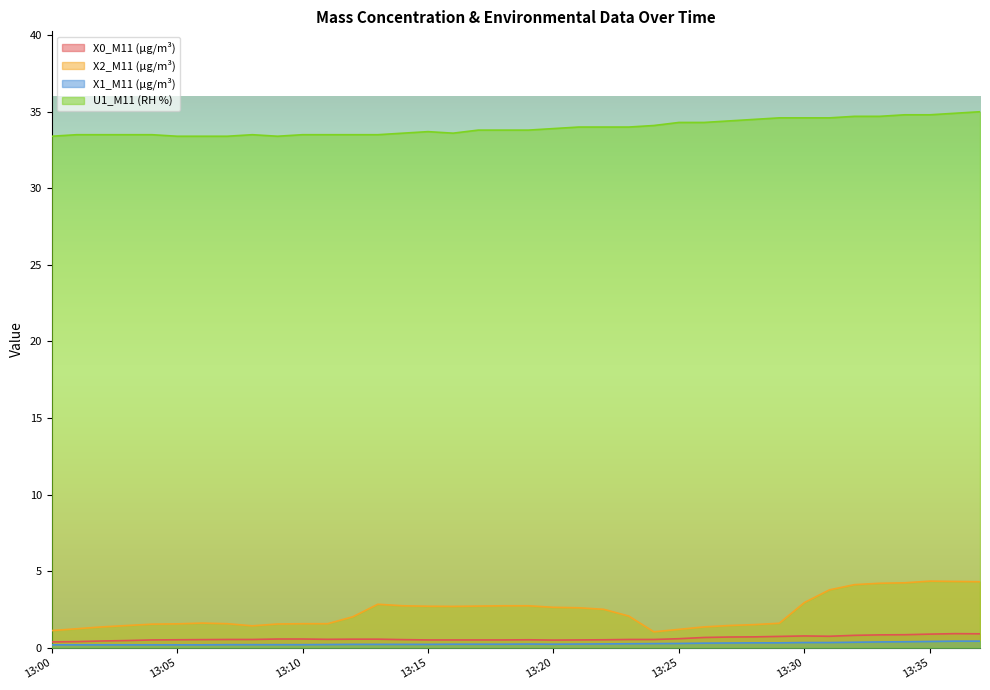

What is the difference between the highest and lowest values at 13:08?

33.3